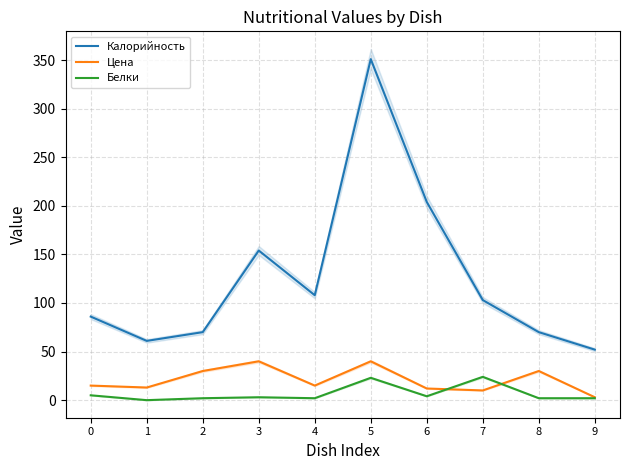

After their last crossing, which series has the higher values: Белки or Цена?

Цена